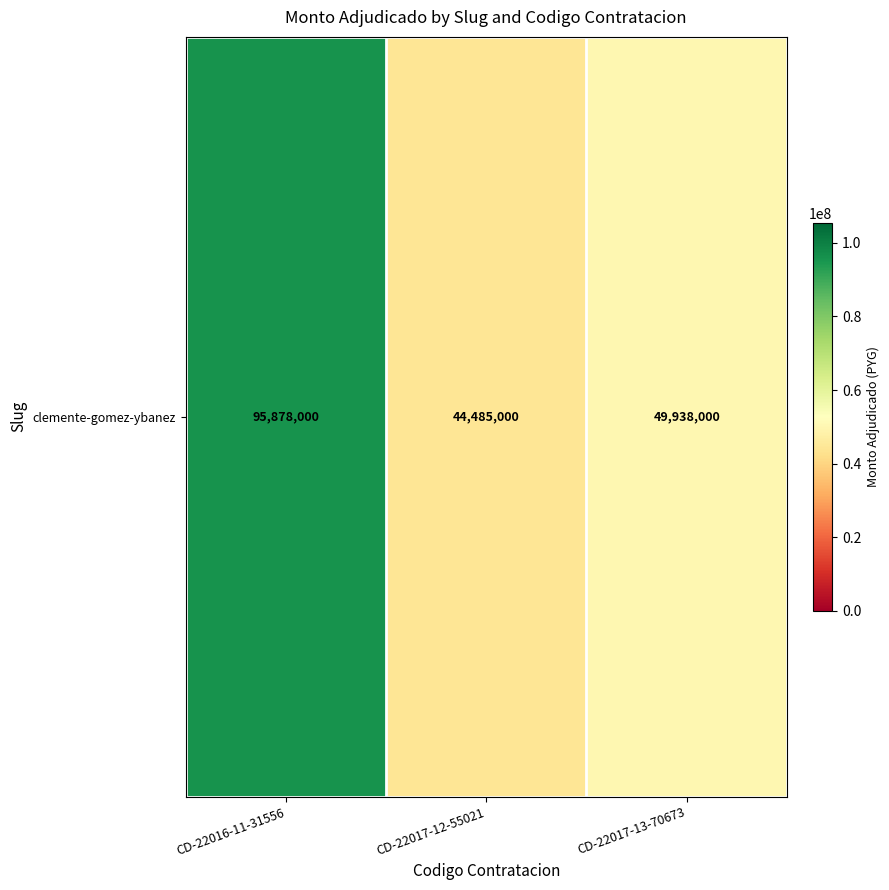

Reading left to right, what are all the values shown in this chart?

95878000	44485000	49938000